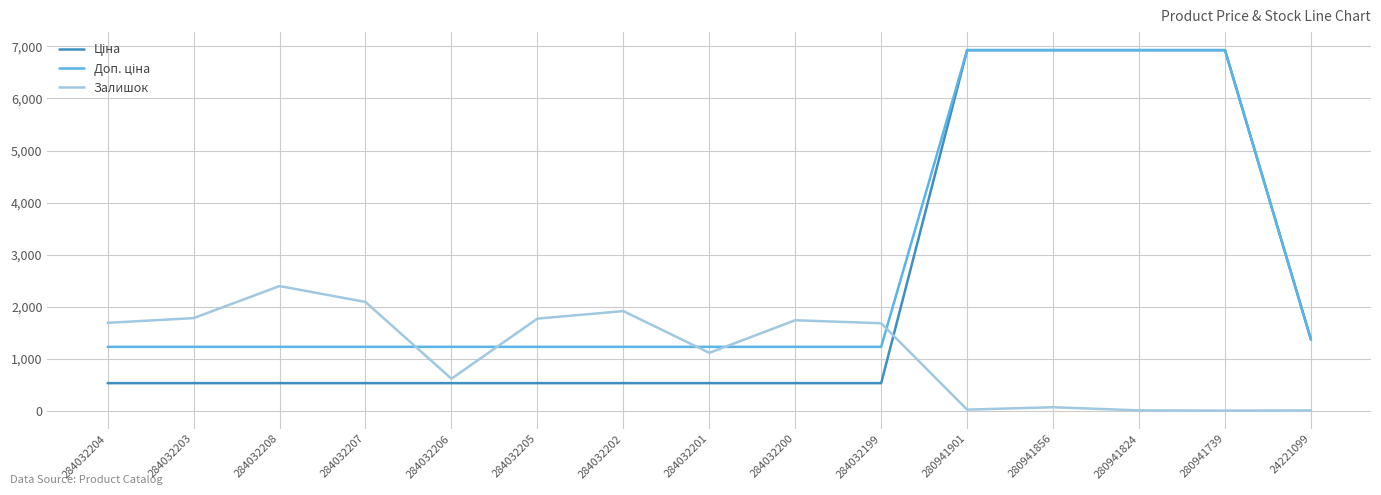

Between 284032208 and 24221099, which series saw the biggest shift?

Залишок